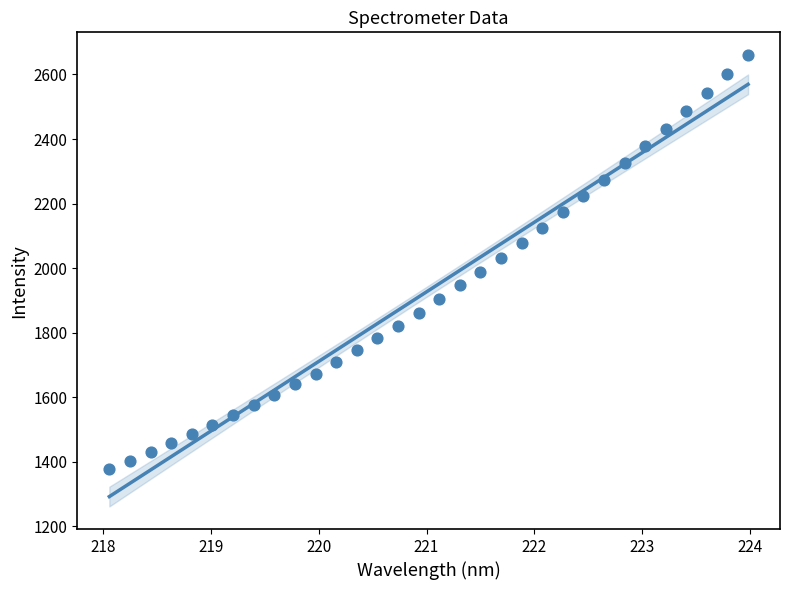

What is the range of Y values (max minus min)?

1281.8